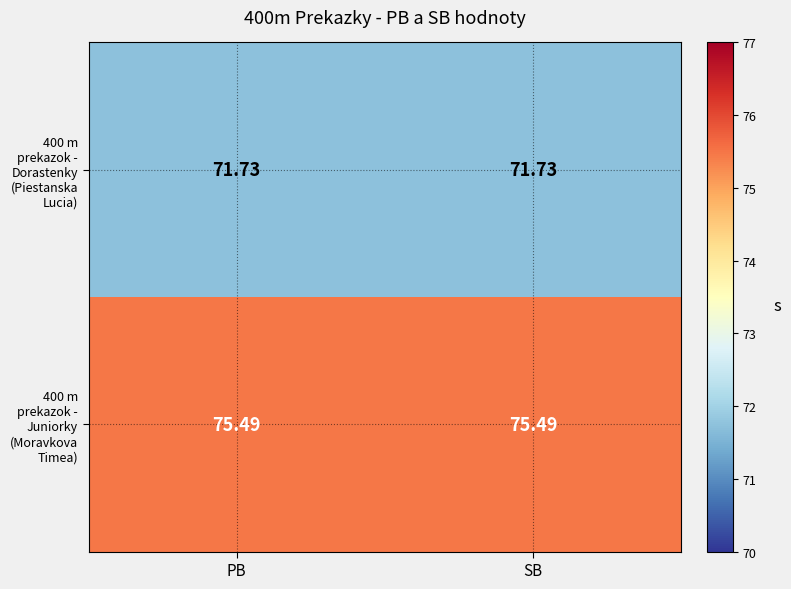

What is the difference between the highest and lowest values at PB?

3.8